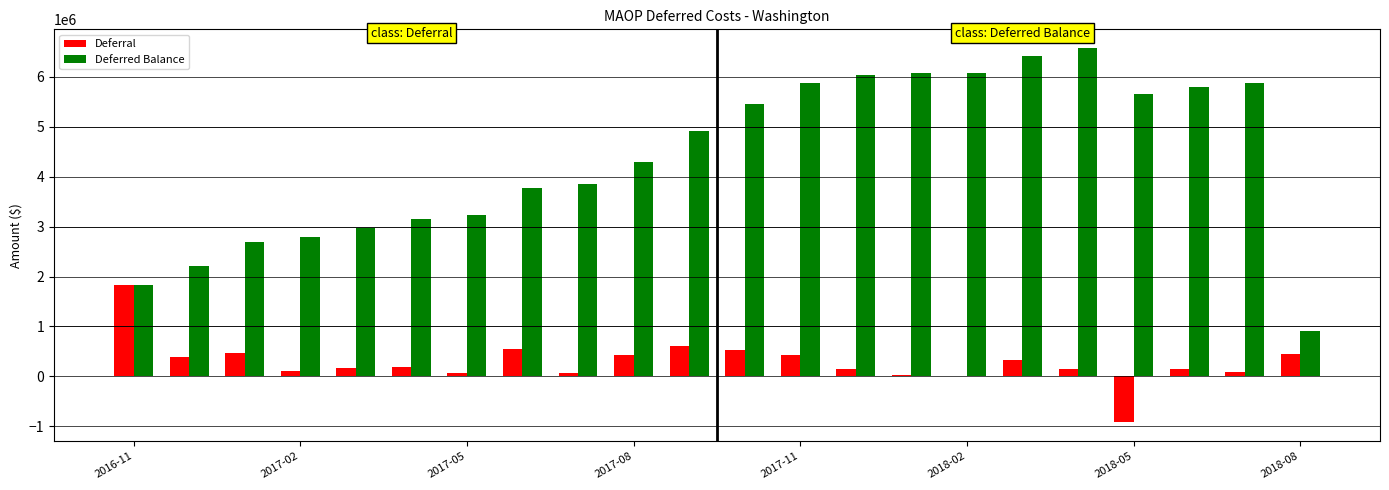

How many data points does each series have?

22